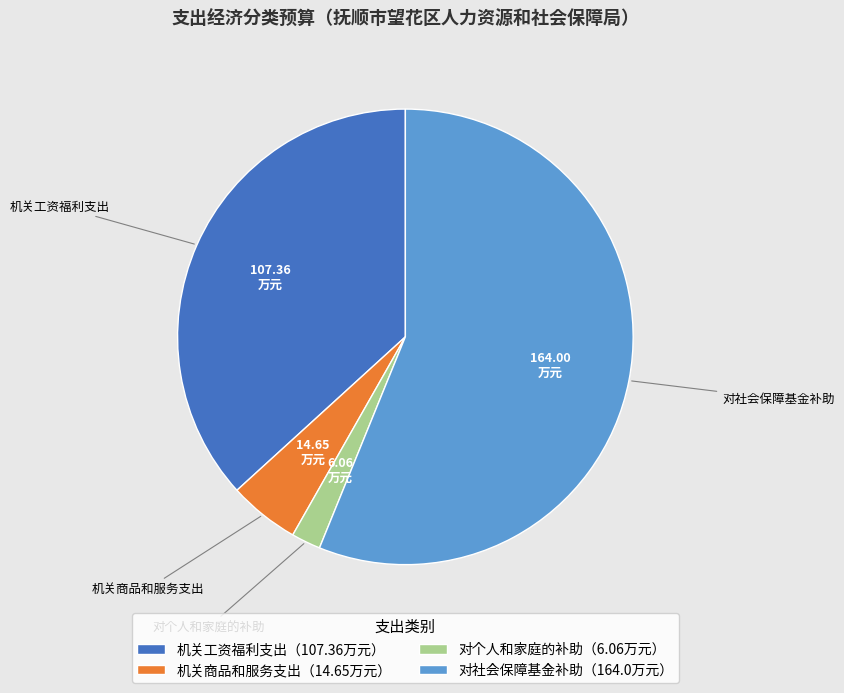

What is the largest slice in the pie chart?

对社会保障基金补助（164.0万元）